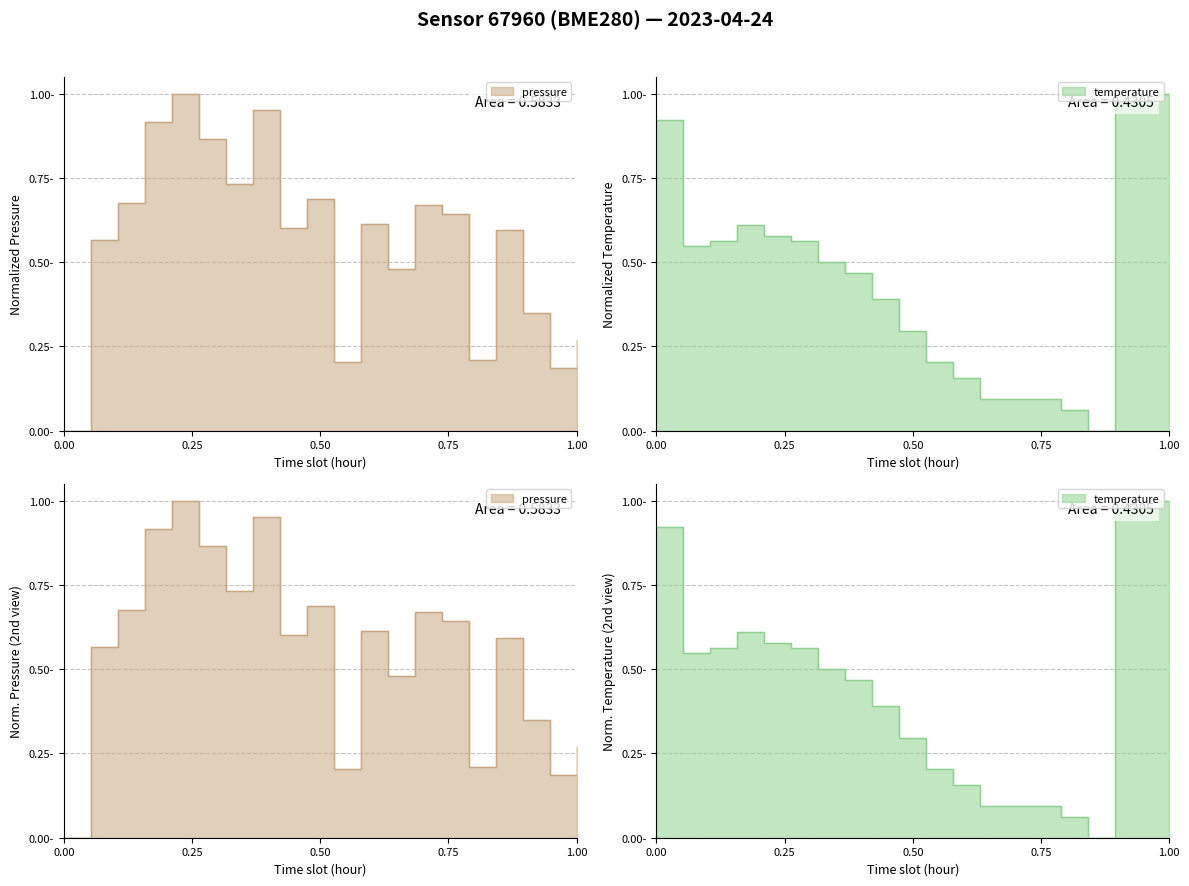

What is the difference between the pressure values at 09:00 and 18:00?

0.5